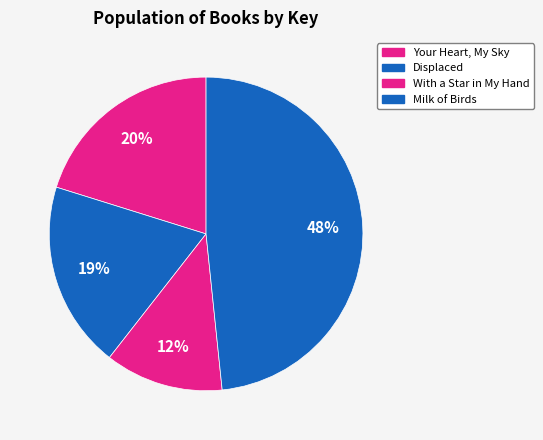

Rank the categories by value from highest to lowest.

Milk of Birds, Your Heart, My Sky, Displaced, With a Star in My Hand